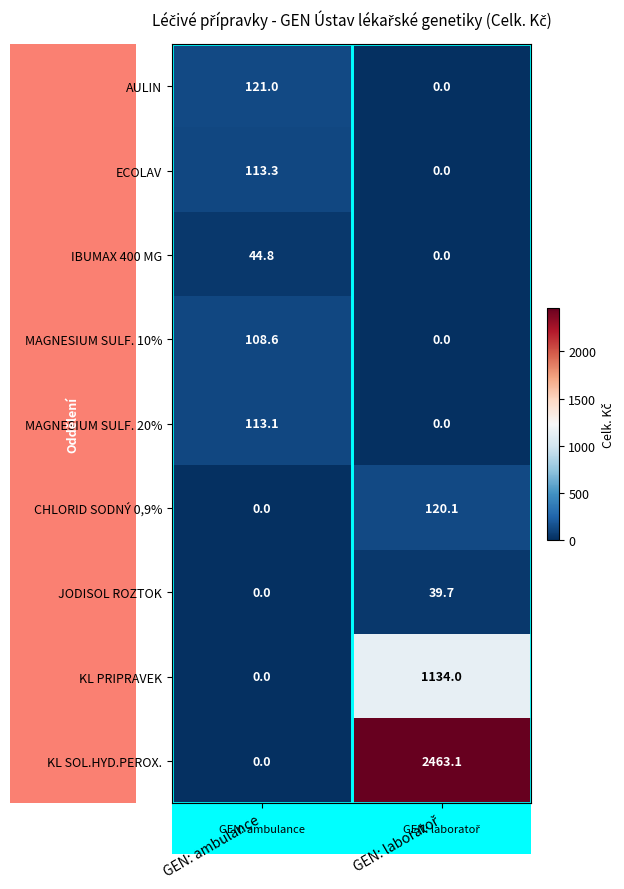

Is it true that KL SOL.HYD.PEROX. equals 0.0 at GEN: ambulance?

True